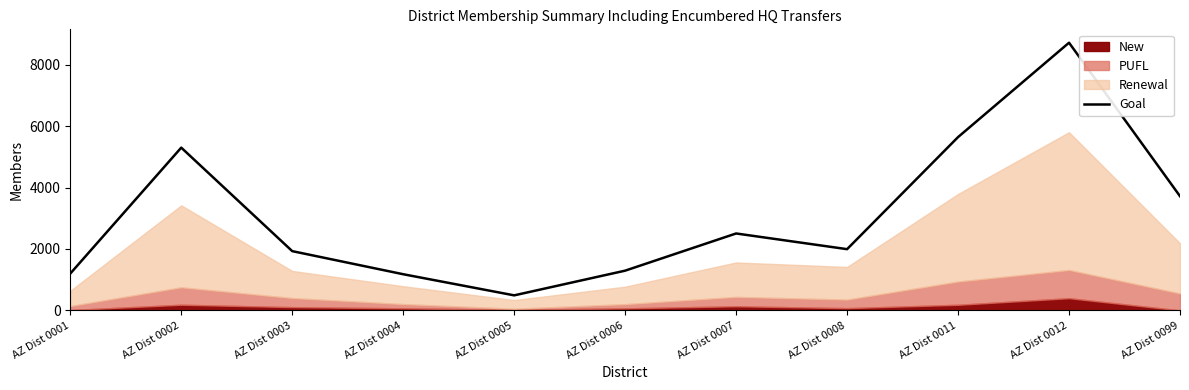

Which label corresponds to the largest value in the chart?

AZ Dist 0012